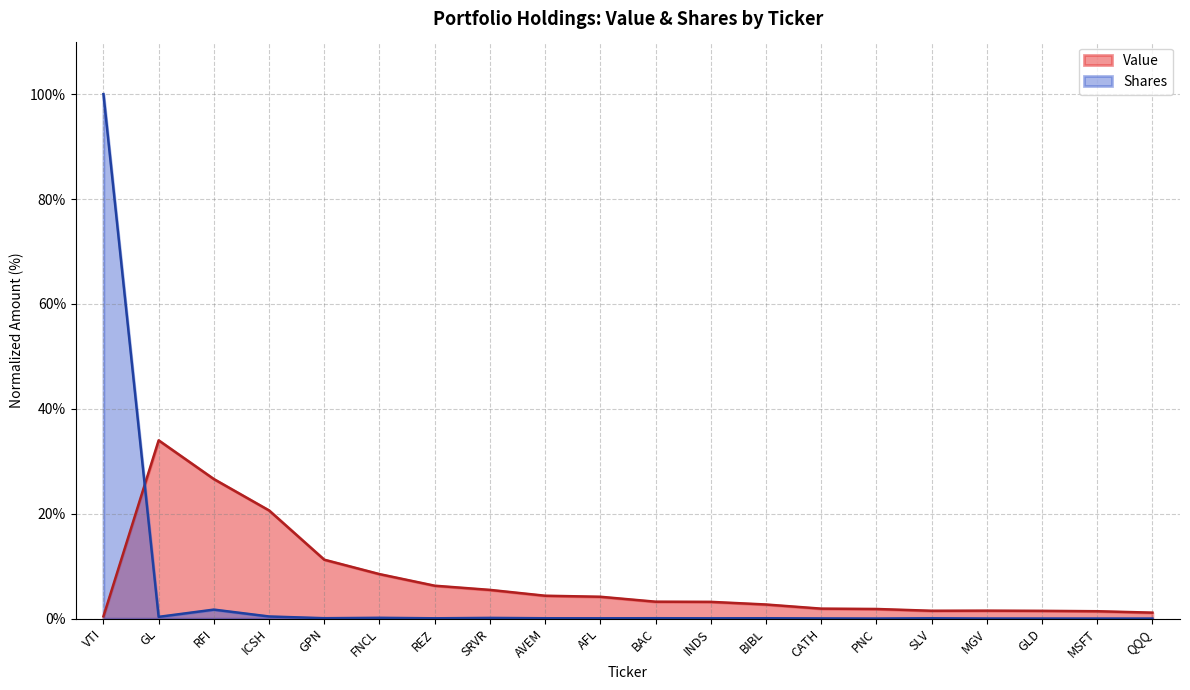

Reading left to right, list all the values displayed in this chart.

Value: 0.4	34.0	26.6	20.6	11.2	8.5	6.3	5.5	4.4	4.2	3.2	3.2	2.7	1.9	1.8	1.5	1.5	1.5	1.4	1.1
Shares: 100.0	0.3	1.7	0.4	0.1	0.2	0.1	0.1	0.1	0.1	0.1	0.1	0.1	0.0	0.0	0.1	0.0	0.0	0.0	0.0